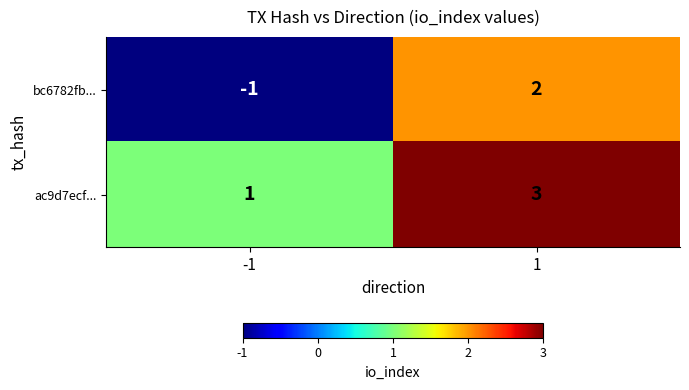

Read the ac9d7ecf... value at 1.

3